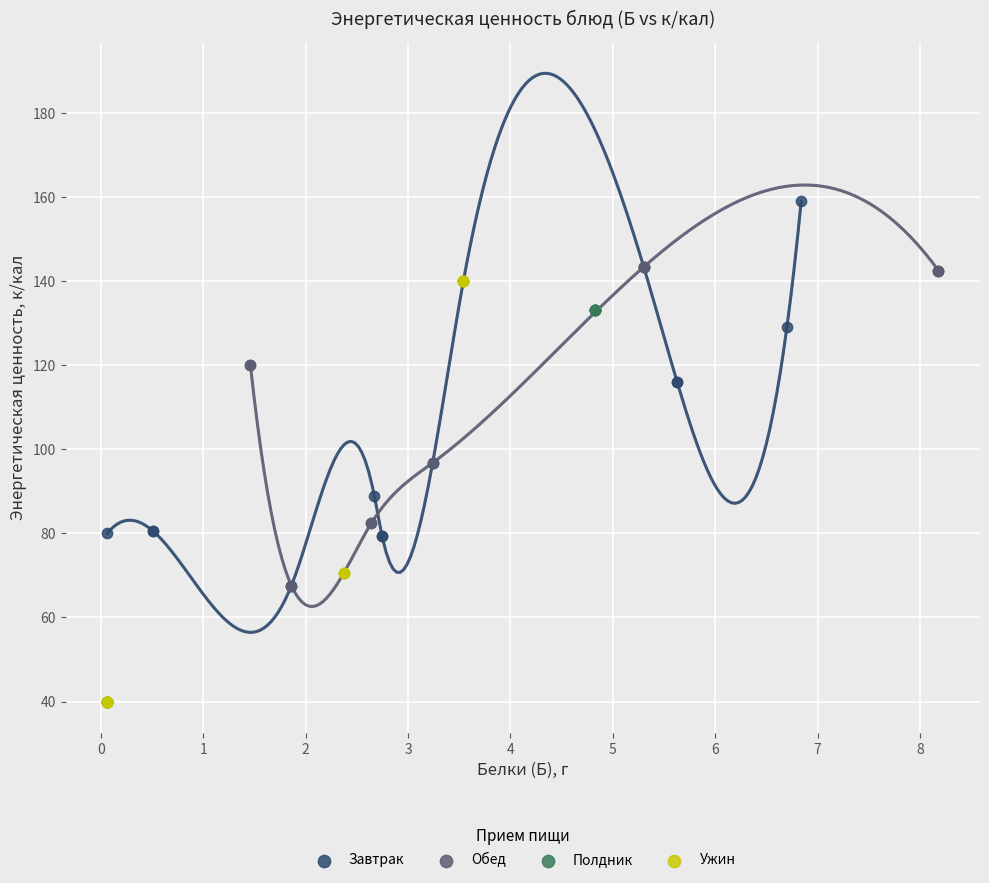

Which series has the largest Y range (max minus min)?

Ужин